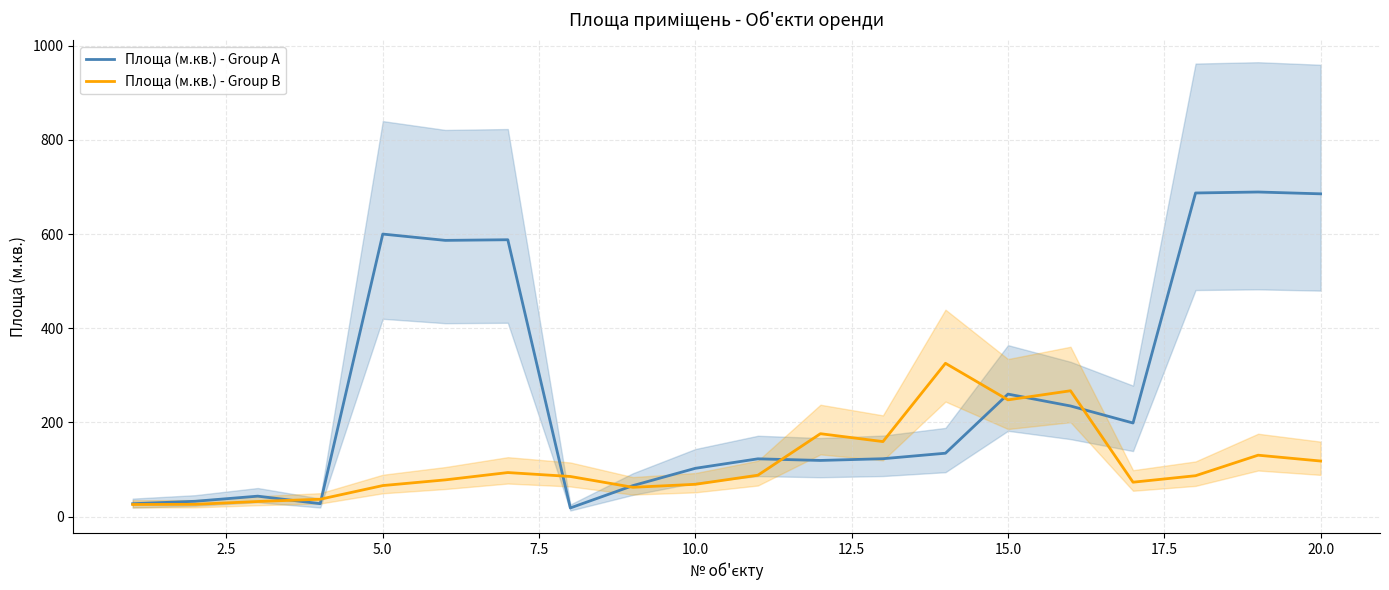

What is the value of the Площа (м.кв.) - Group B point at the 8th from the left?

85.0